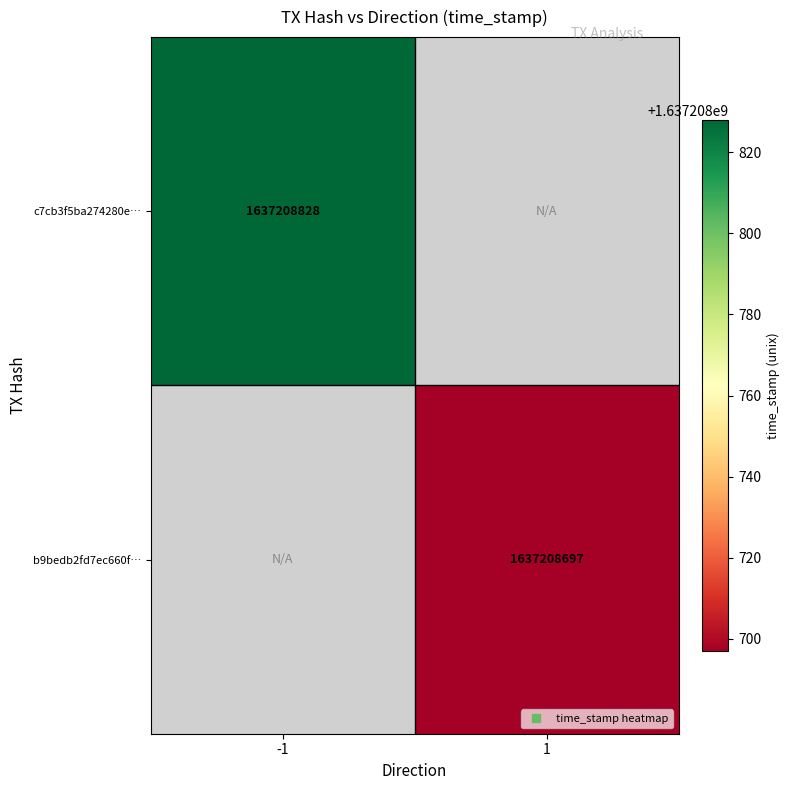

Is the value of b9bedb2fd7ec660f06e09f442297858a80aa044 at 1 greater than the value of c7cb3f5ba274280e0d73042df9f07c747f5c184 at 1?

No